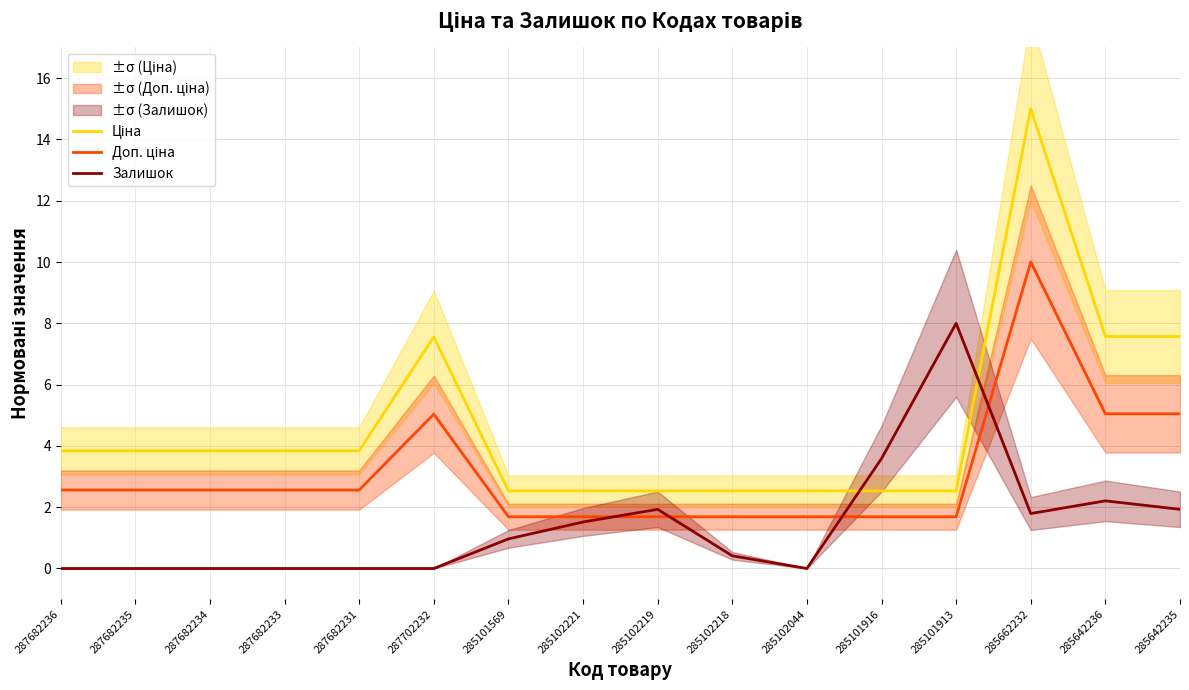

What is the difference between the second highest and second lowest values in the Залишок series?

3.6